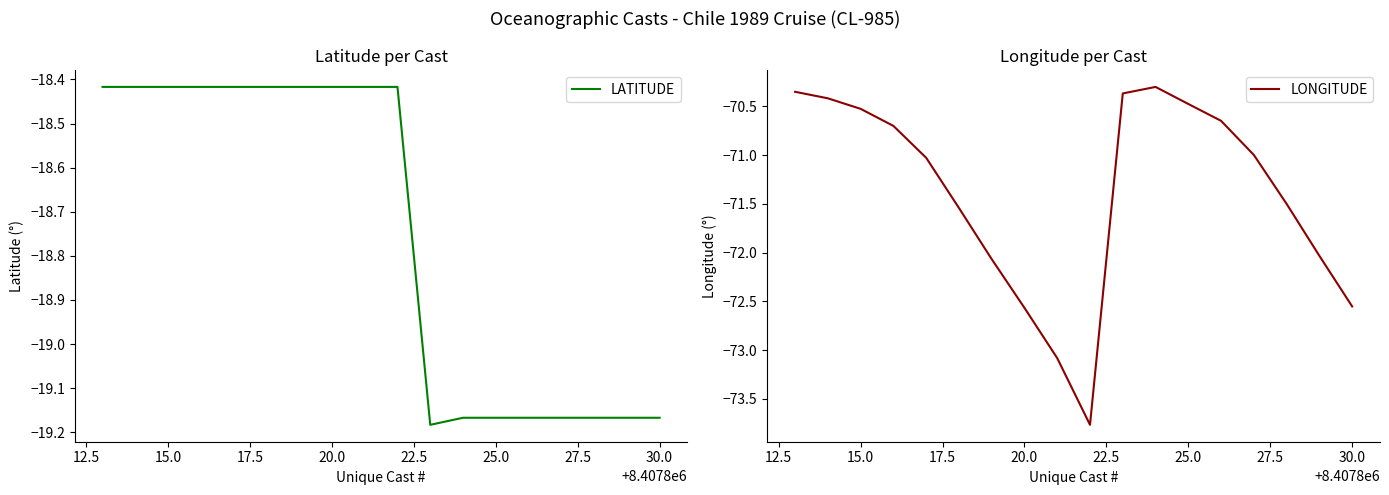

Which series has the widest spread of values?

LONGITUDE